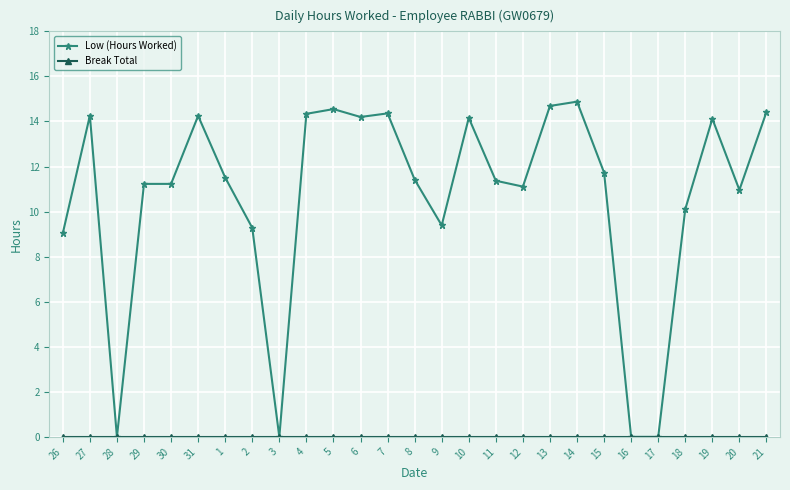

What is the maximum value shown in the chart?

14.9